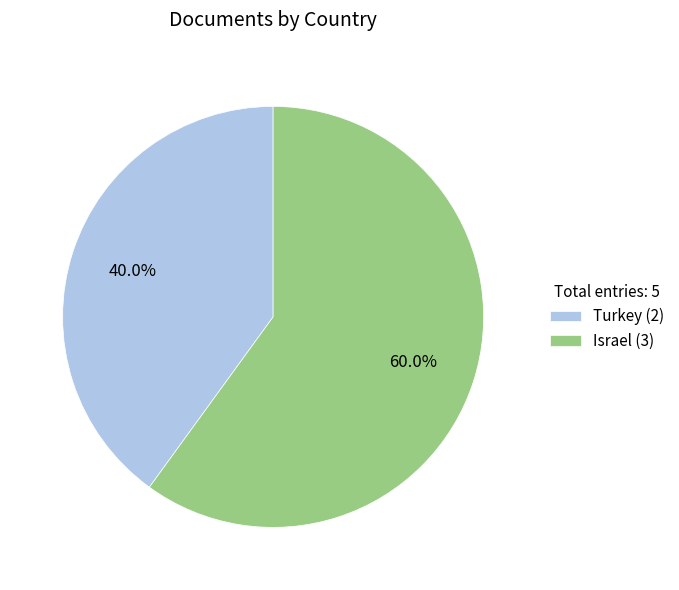

The Israel slice represents 60% of the pie. True or false?

True